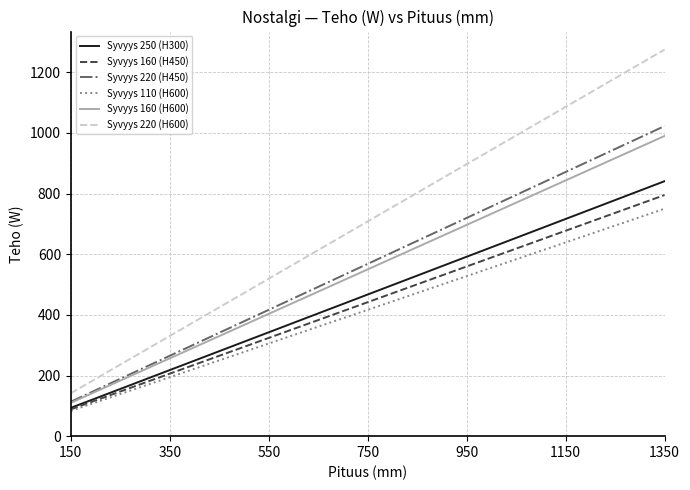

Which series has the largest range (max minus min)?

Syvyys 220 (H600)